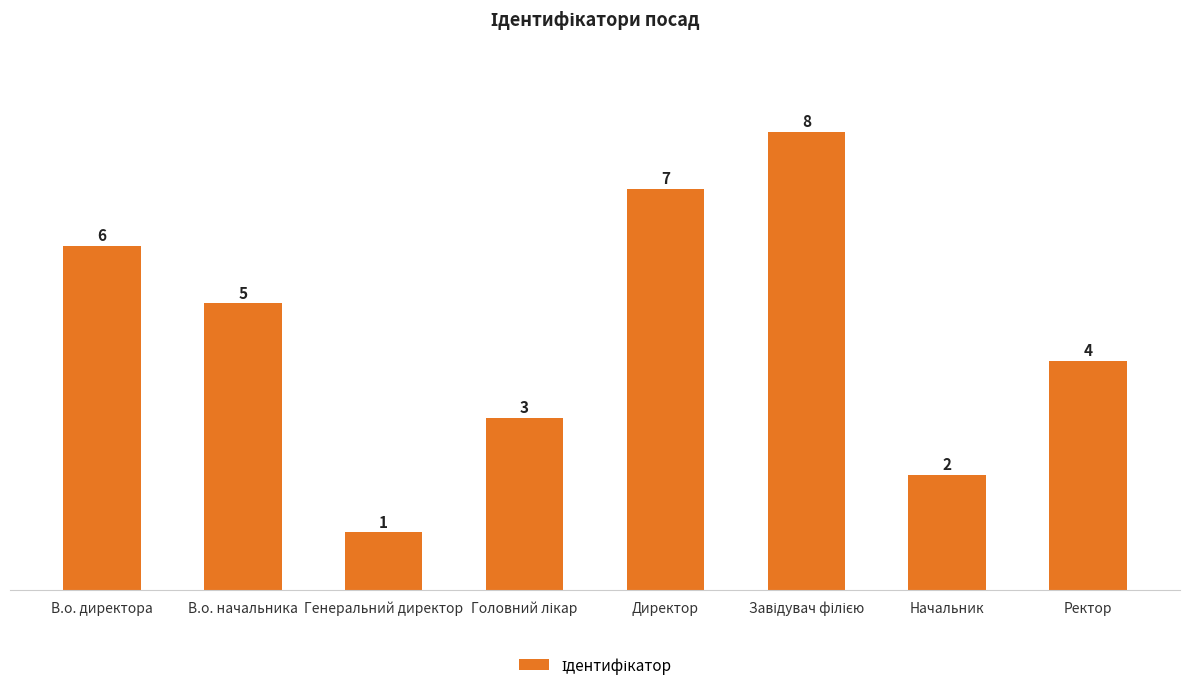

What is the sum of all values?

36